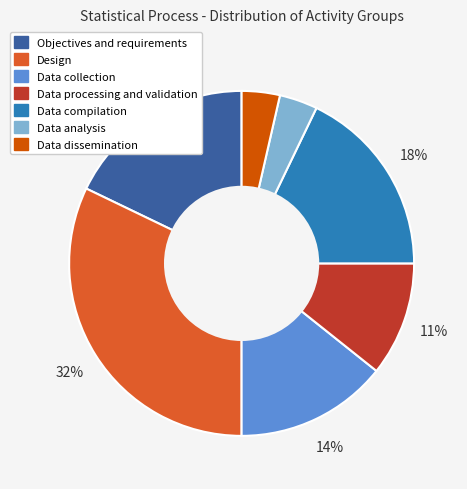

Which has a higher value, Objectives and requirements or Data collection?

Objectives and requirements